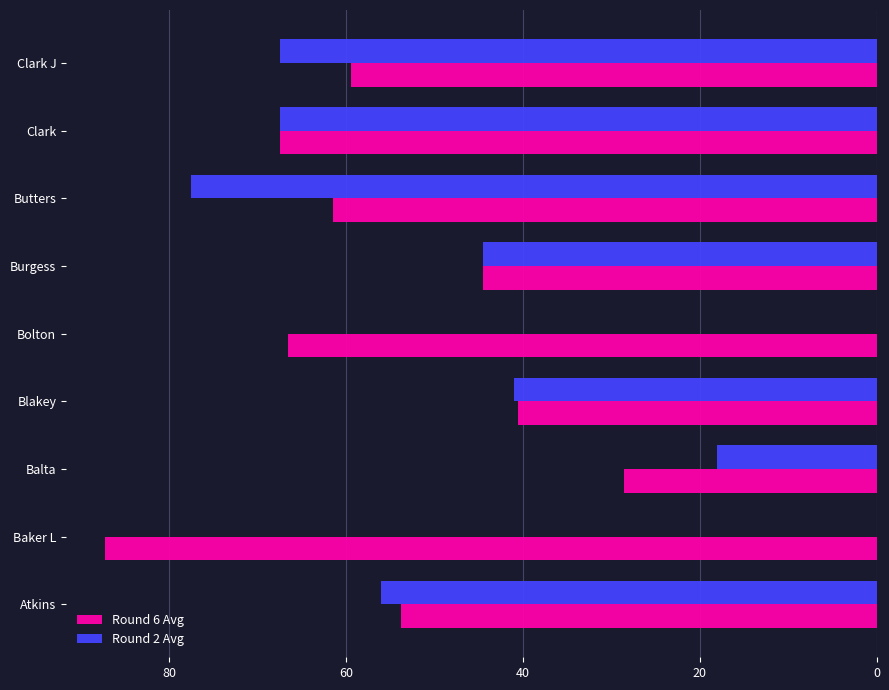

The Round 6 Avg series shows 133.6 at Baker L. True or false?

False